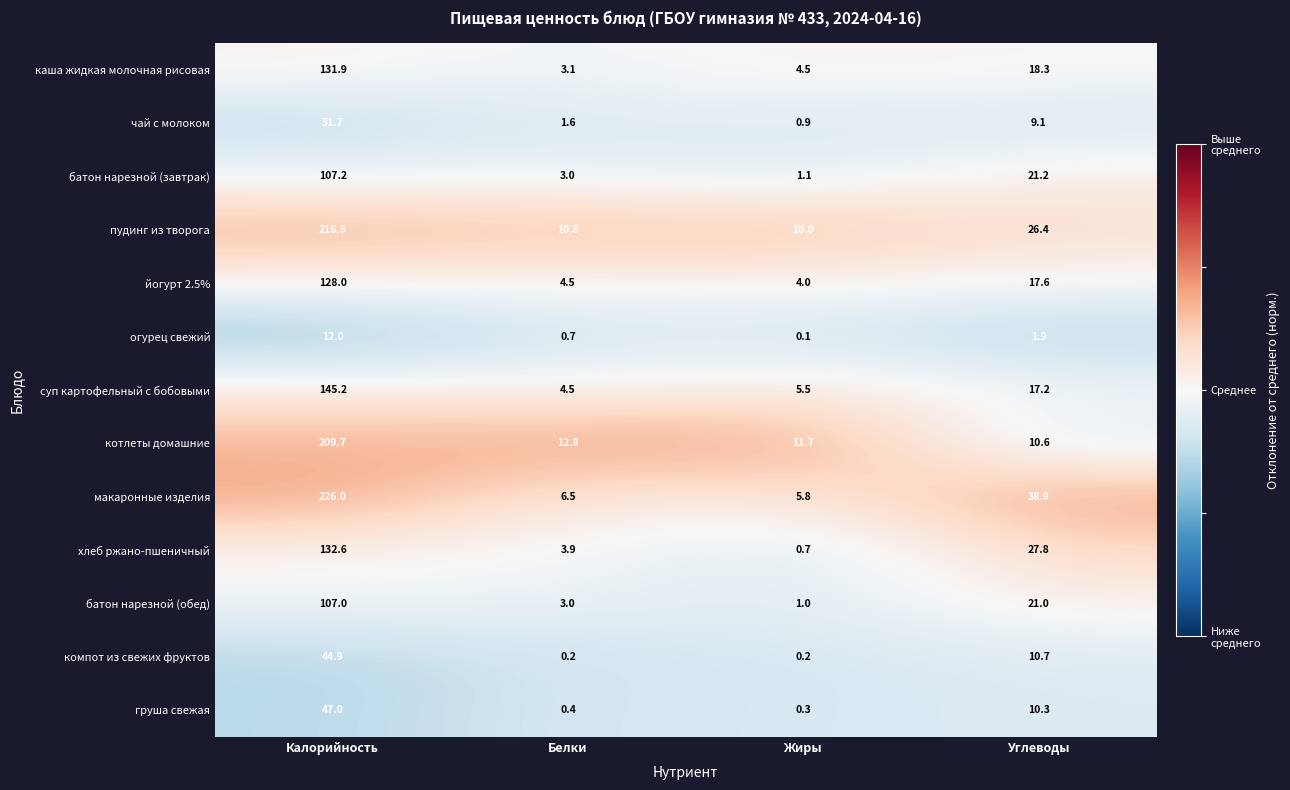

The котлеты домашние series shows 209.7 at Калорийность. True or false?

True